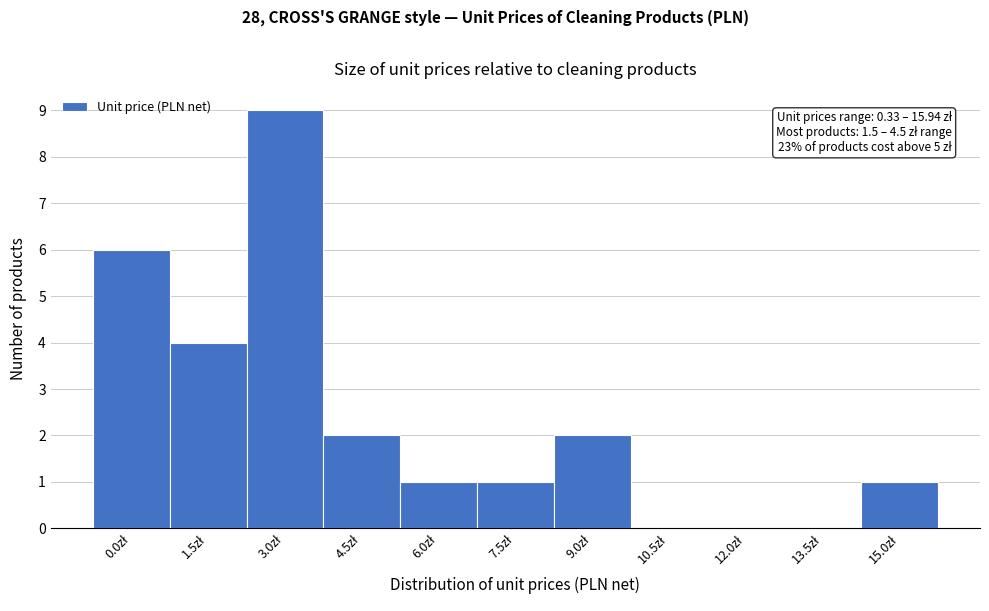

What is the greatest value displayed?

9